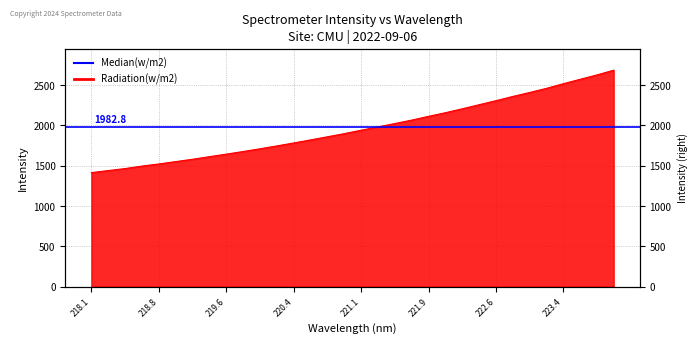

What is the difference between the maximum and second lowest values?

1246.3